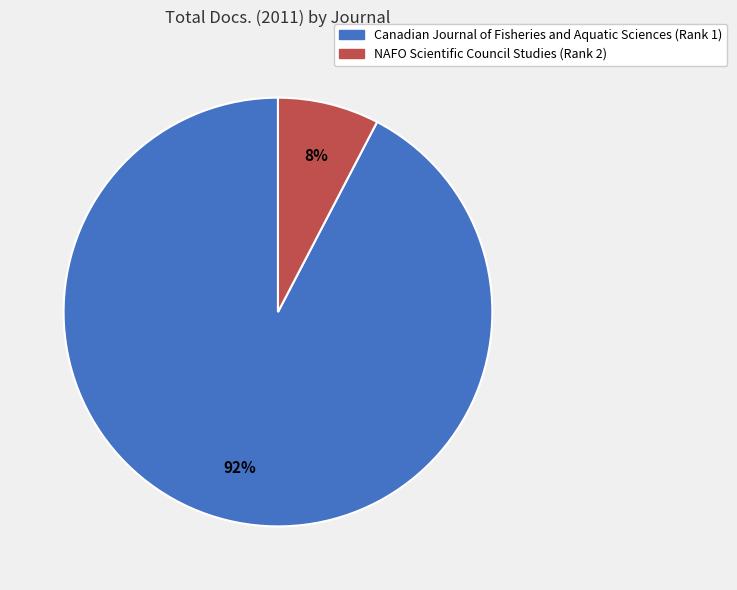

Rank the categories by value from highest to lowest.

Canadian Journal of Fisheries and Aquatic Sciences (Rank 1), NAFO Scientific Council Studies (Rank 2)